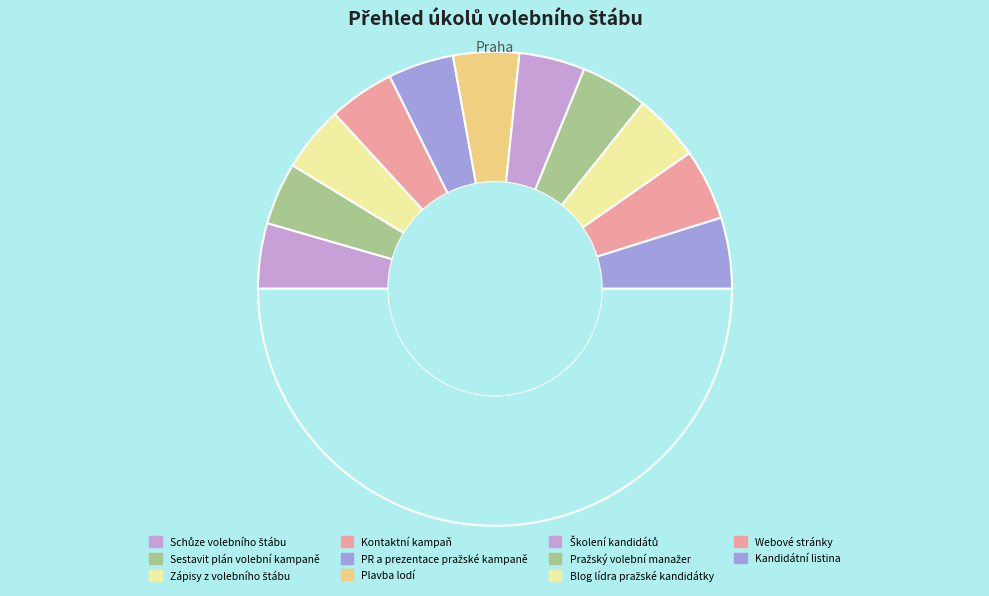

Count the number of slices in the pie.

12